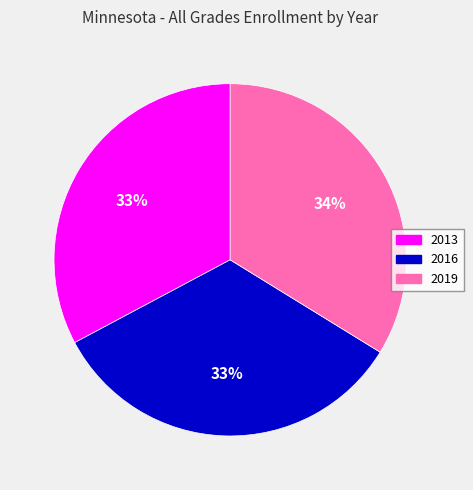

How many slices are in this pie chart?

3